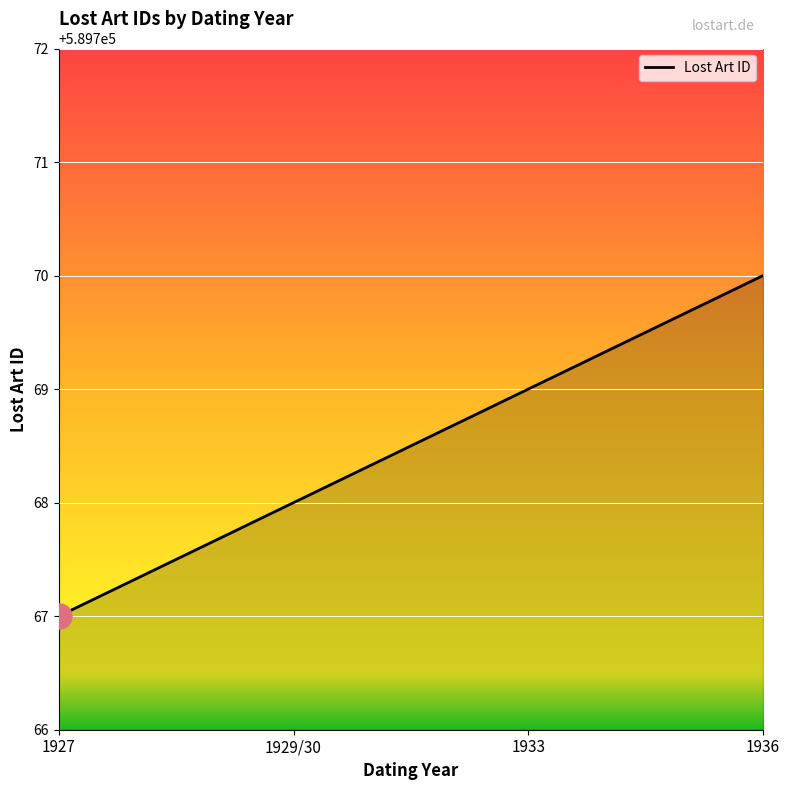

What is the smallest value displayed?

589767